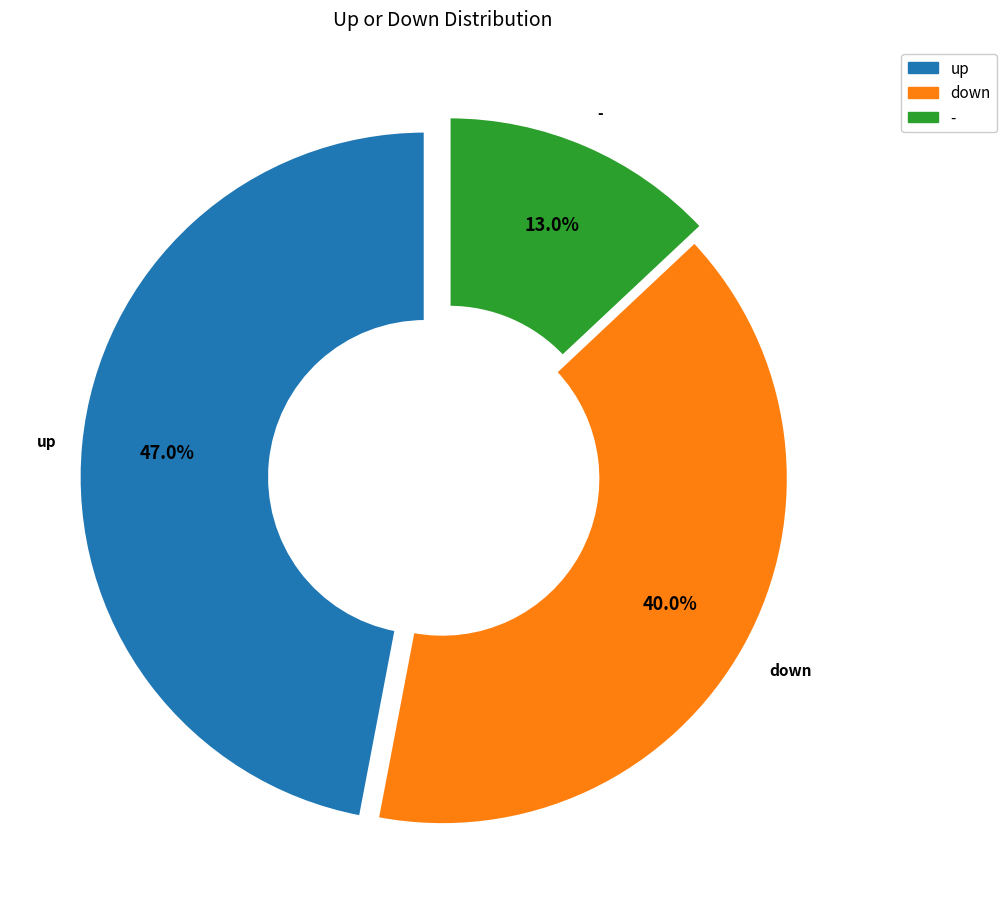

Do up and - together represent more than half of the pie?

Yes